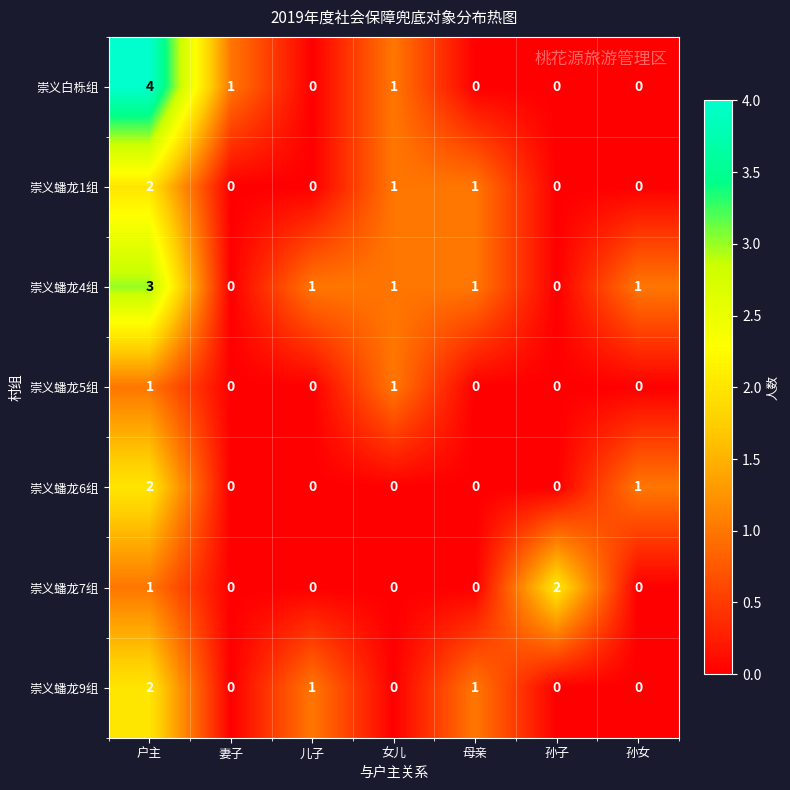

At how many categories does at least one series exceed 3?

1